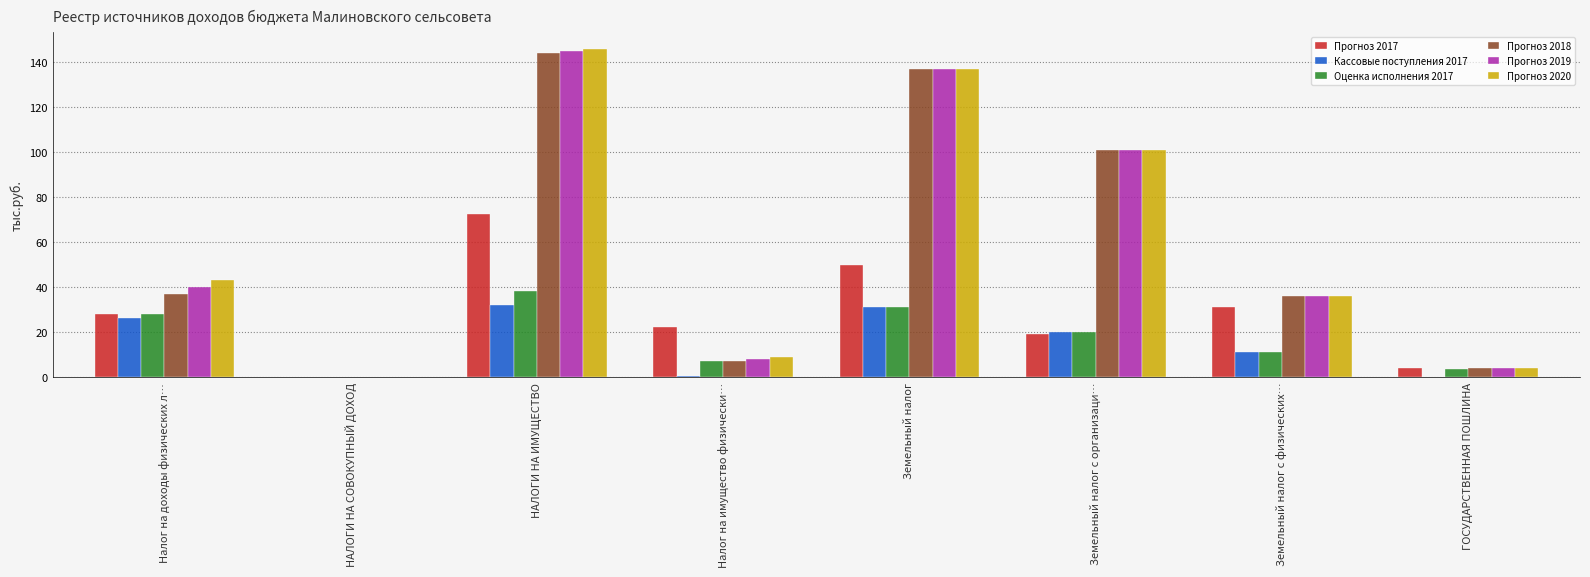

Is the value of Кассовые поступления 2017 at Земельный налог greater than the value of Прогноз 2019 at Земельный налог с организаци…?

No